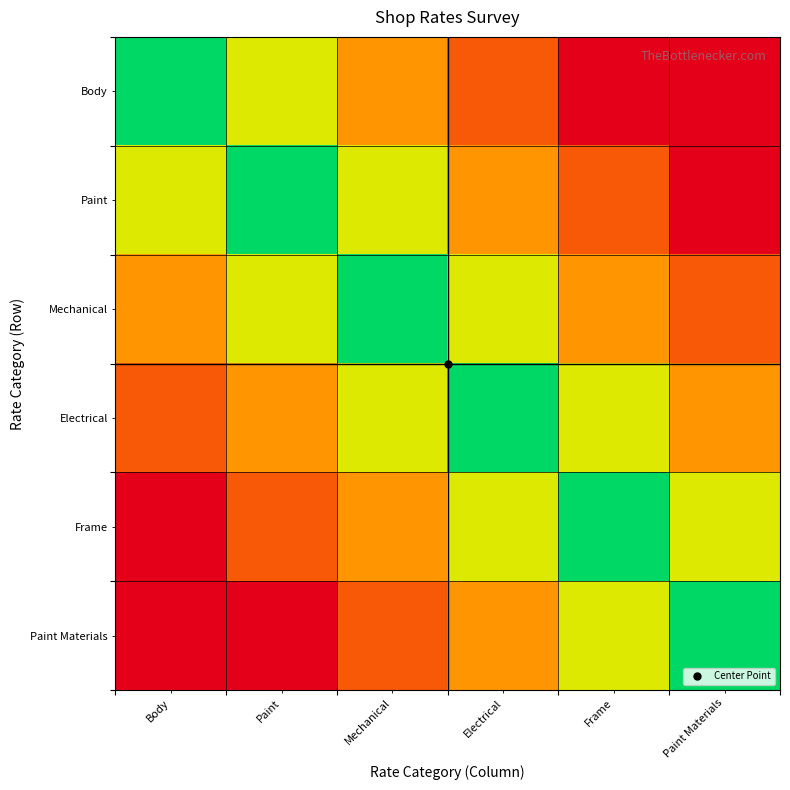

How many categories are shown in the chart?

6